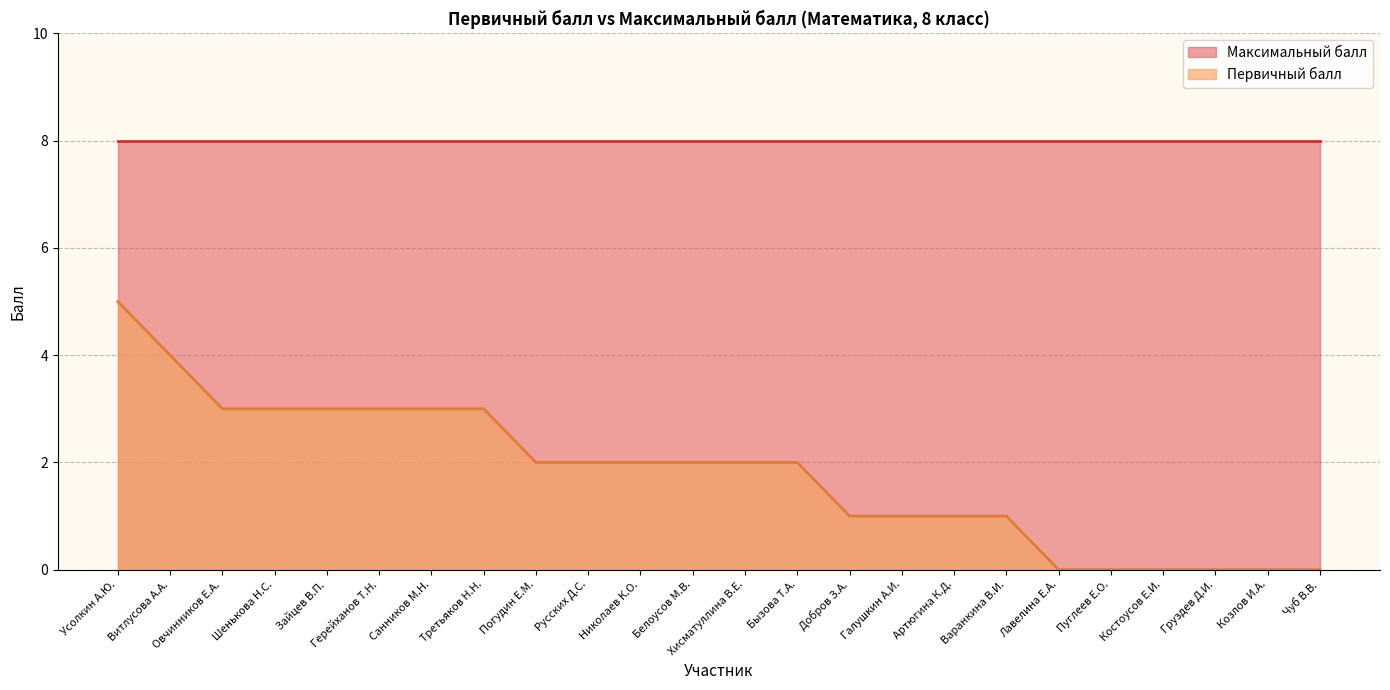

How many values are between 1 and 3?

16